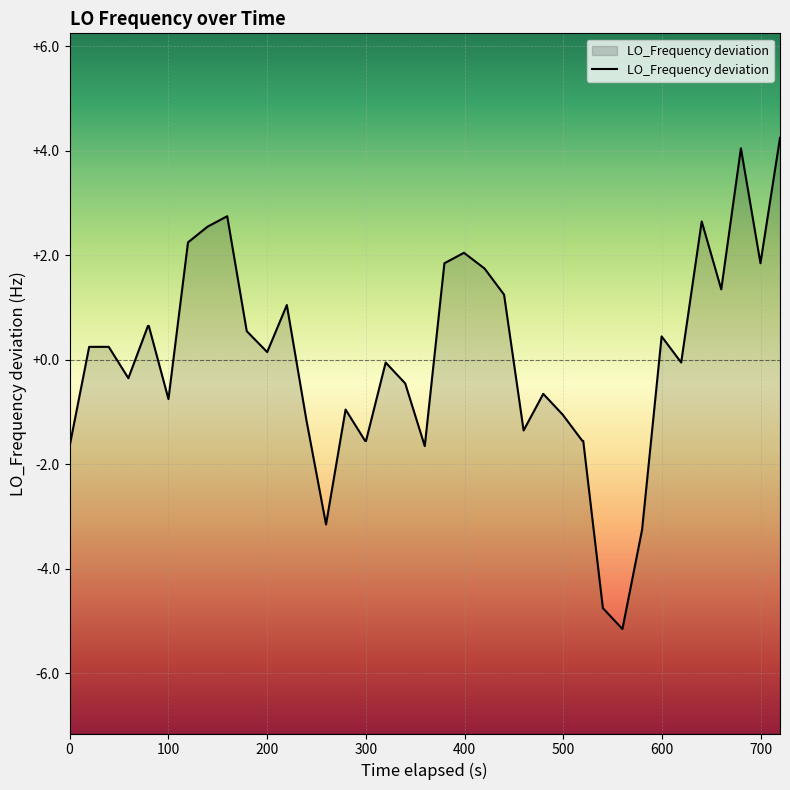

What is the difference between the maximum and minimum values?

9.4